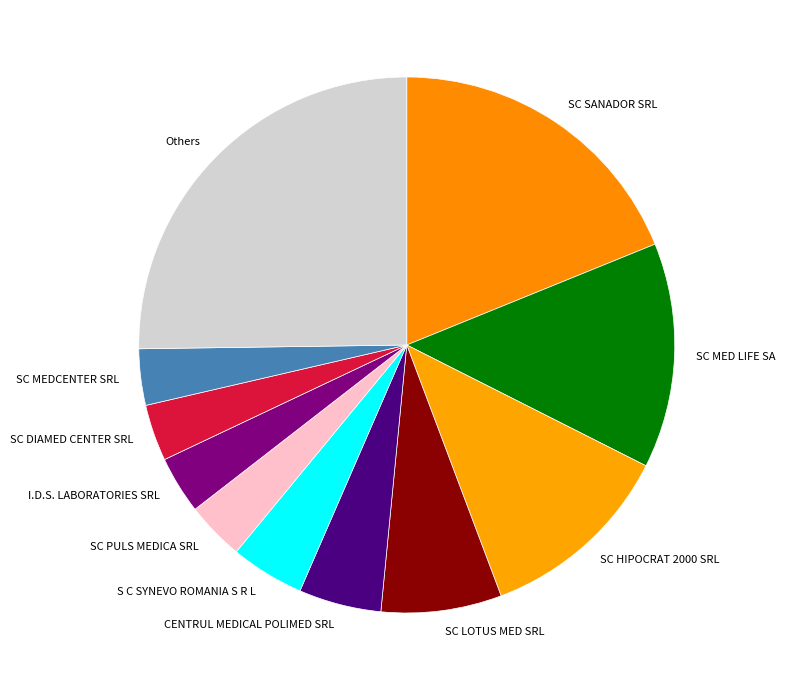

How many slices are in this pie chart?

11